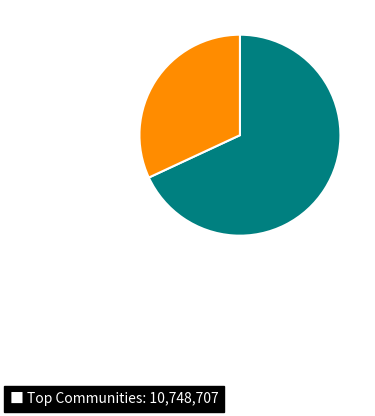

Is there a majority slice in this chart?

Yes